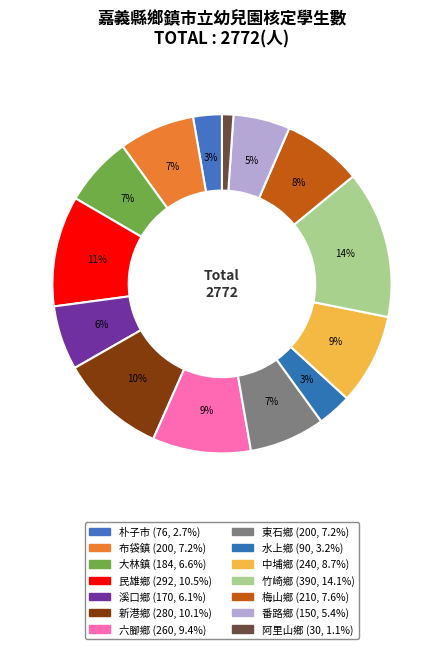

Is there any slice that represents more than half of the pie?

No